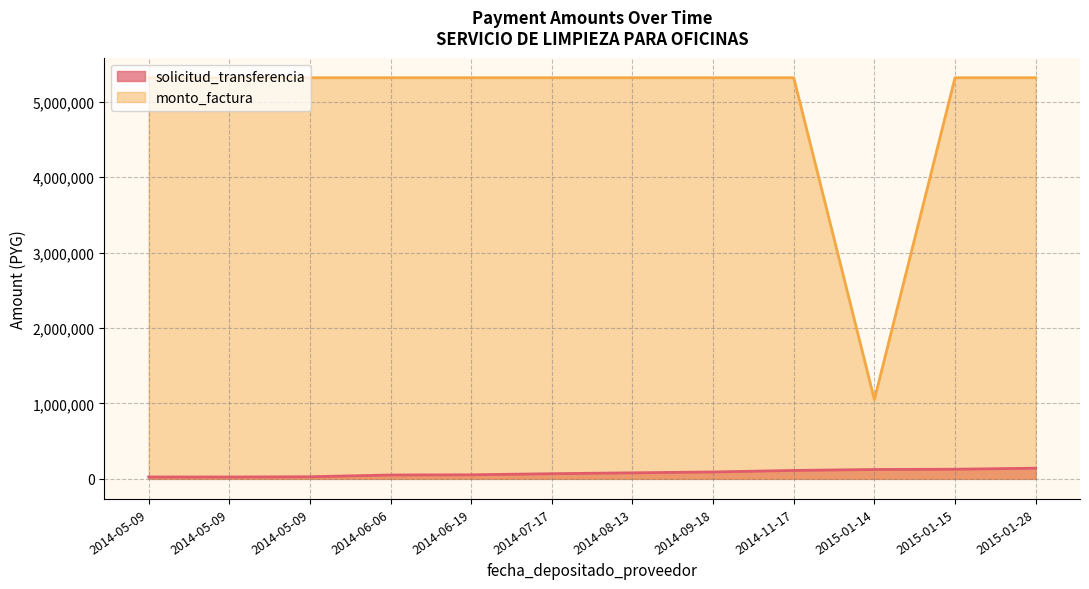

Does the chart display data point markers on the line(s)?

No